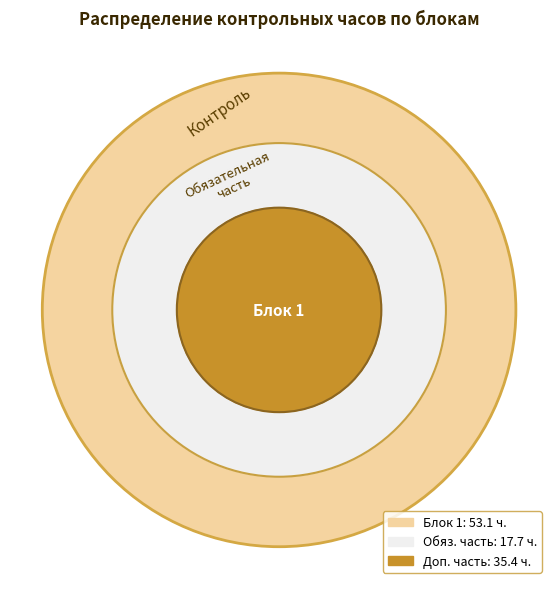

Do Обязательная часть and Блок 1 together represent more than half of the pie?

Yes